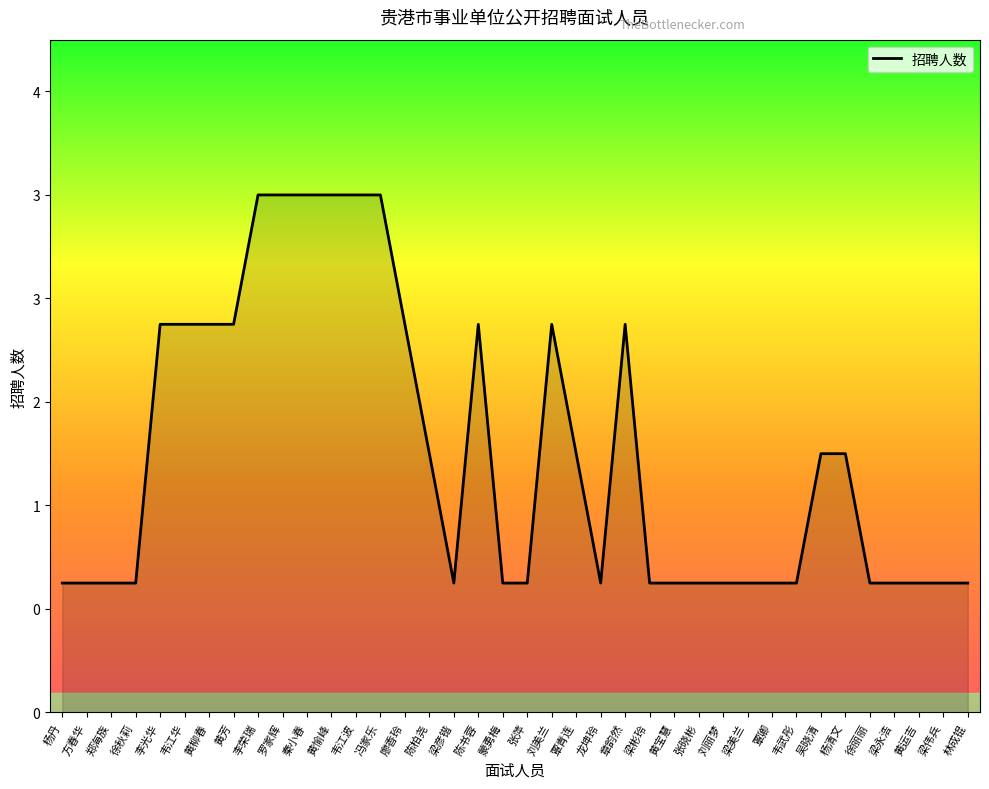

True or false: the data has more than 1 interior local peaks.

True